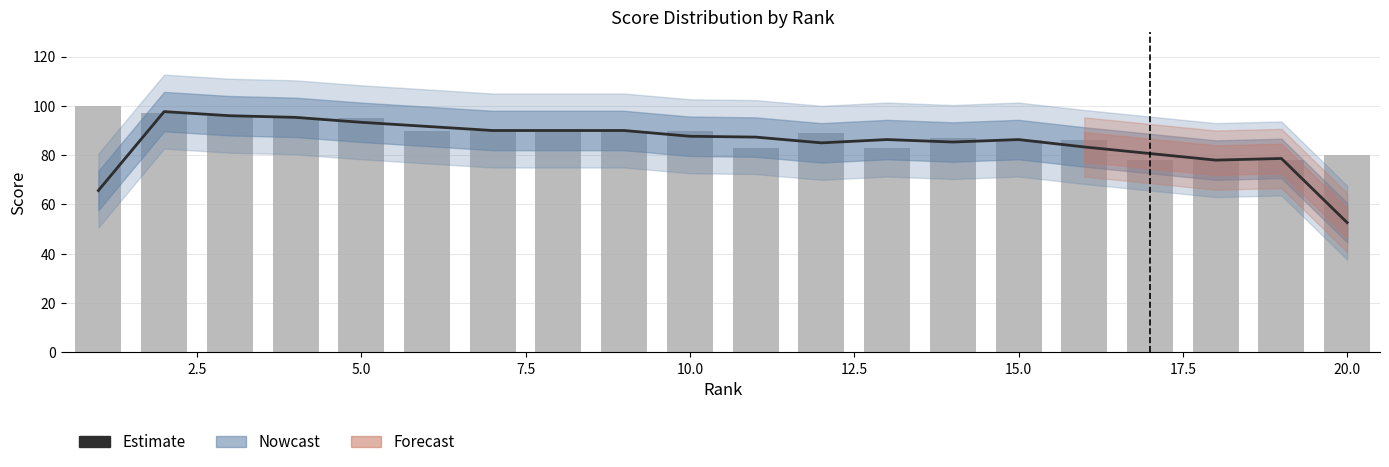

Reading right to left, transcribe all the data shown in this chart.

Estimate: 52.7	78.7	78.0	80.7	83.3	86.3	85.3	86.3	85.0	87.3	87.7	90.0	90.0	90.0	91.7	93.3	95.3	96.0	97.7	65.7
Total Score: 80.0	78.0	78.0	78.0	86.0	86.0	87.0	83.0	89.0	83.0	90.0	90.0	90.0	90.0	90.0	95.0	95.0	96.0	97.0	100.0